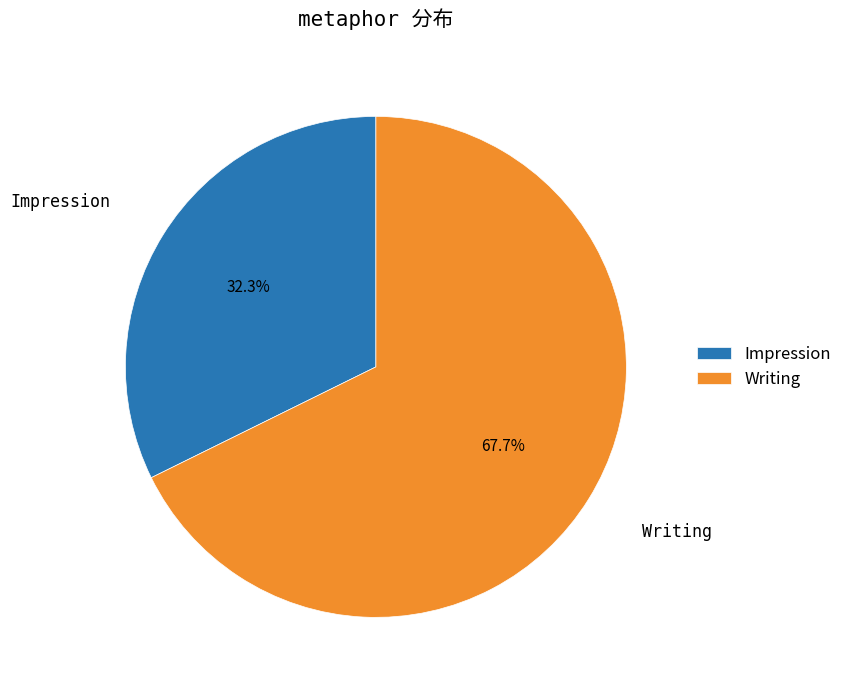

Is Writing the majority of the pie?

Yes